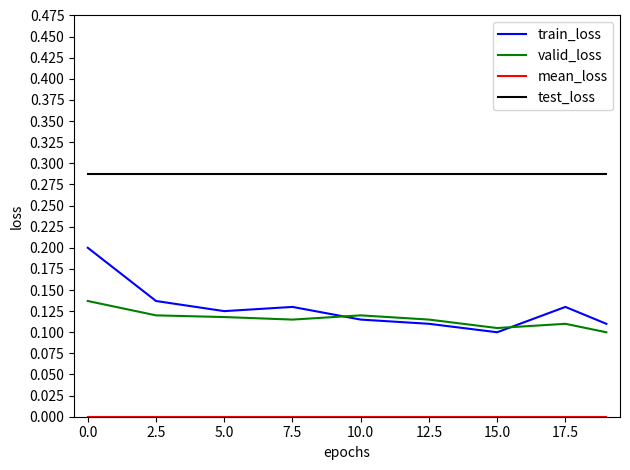

Which series has the widest spread of values?

train_loss